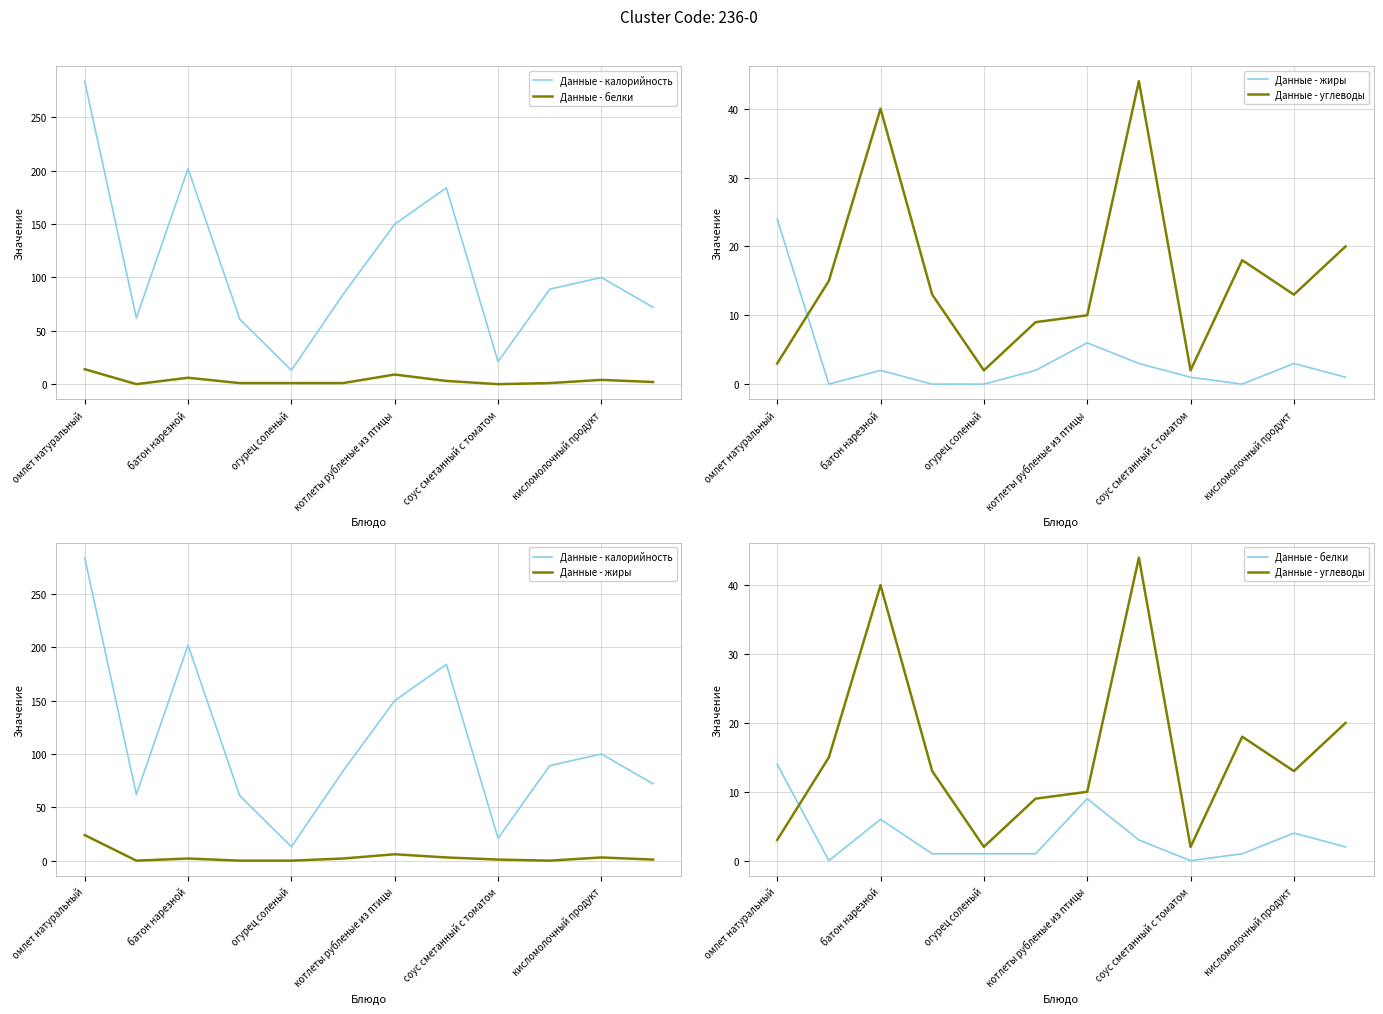

How many series are shown in this chart?

4